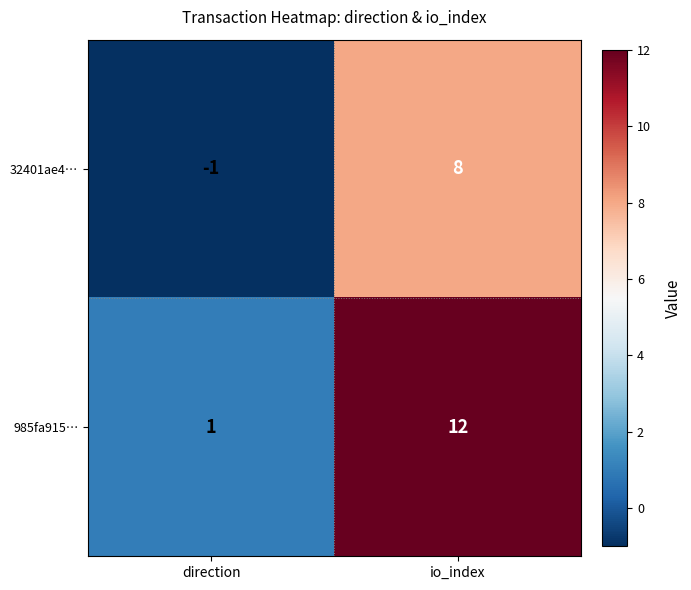

Reading left to right, what are all the values shown in this chart?

32401ae4…: direction=-1	io_index=8
985fa915…: direction=1	io_index=12